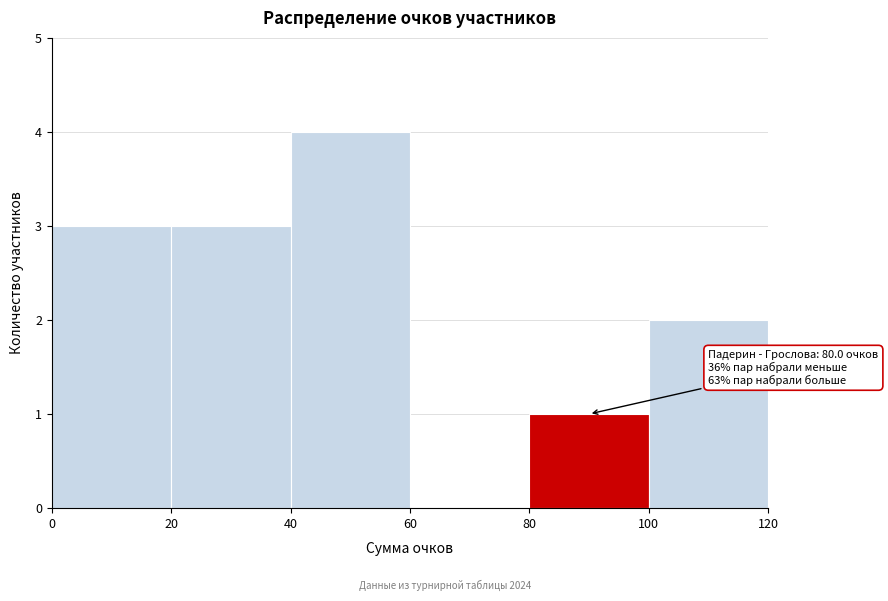

Over which range of the x-axis is the bar tallest?

40 to 60